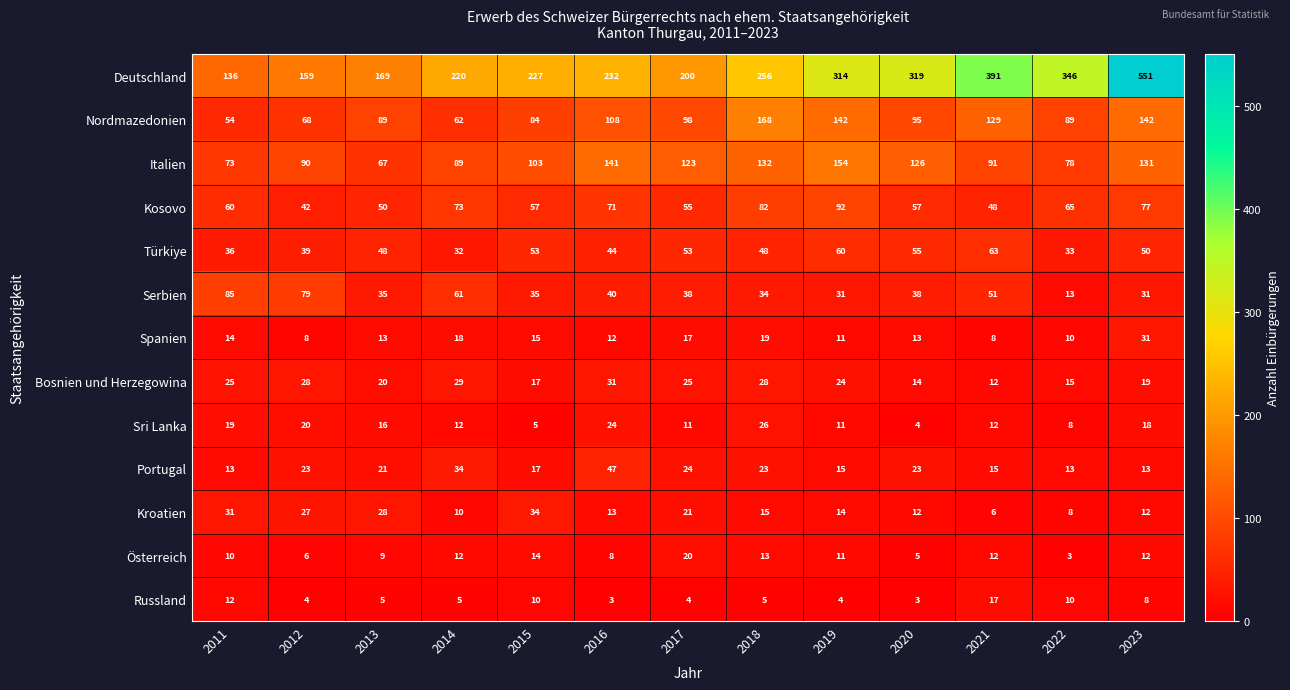

Where is Nordmazedonien nearest to the value 111?

2016